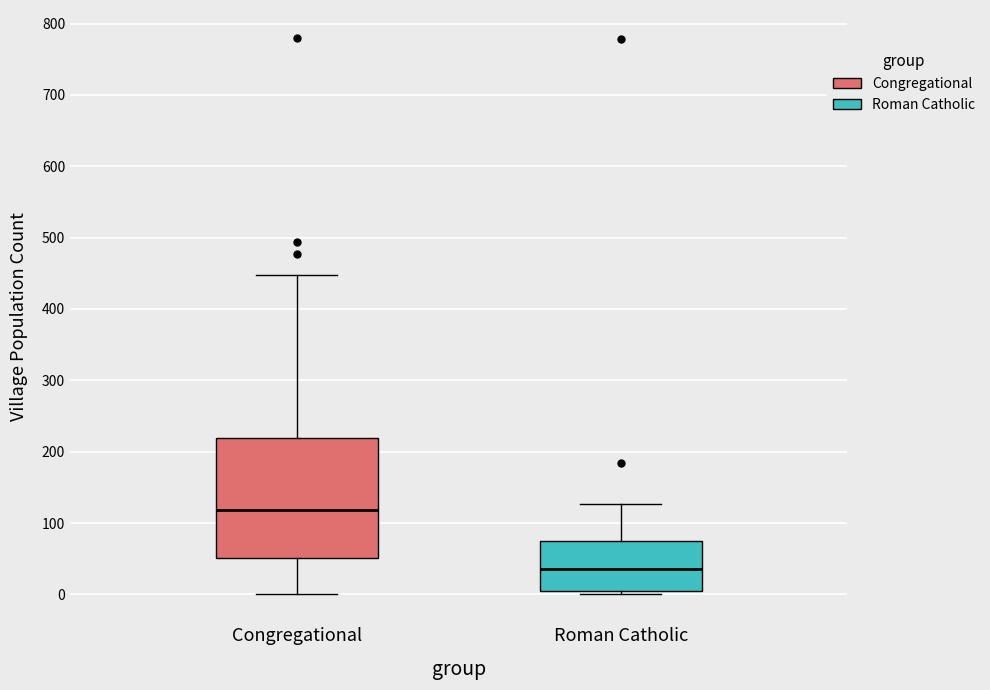

Comparing the boxes themselves (not the whiskers), which one is the tallest?

Congregational